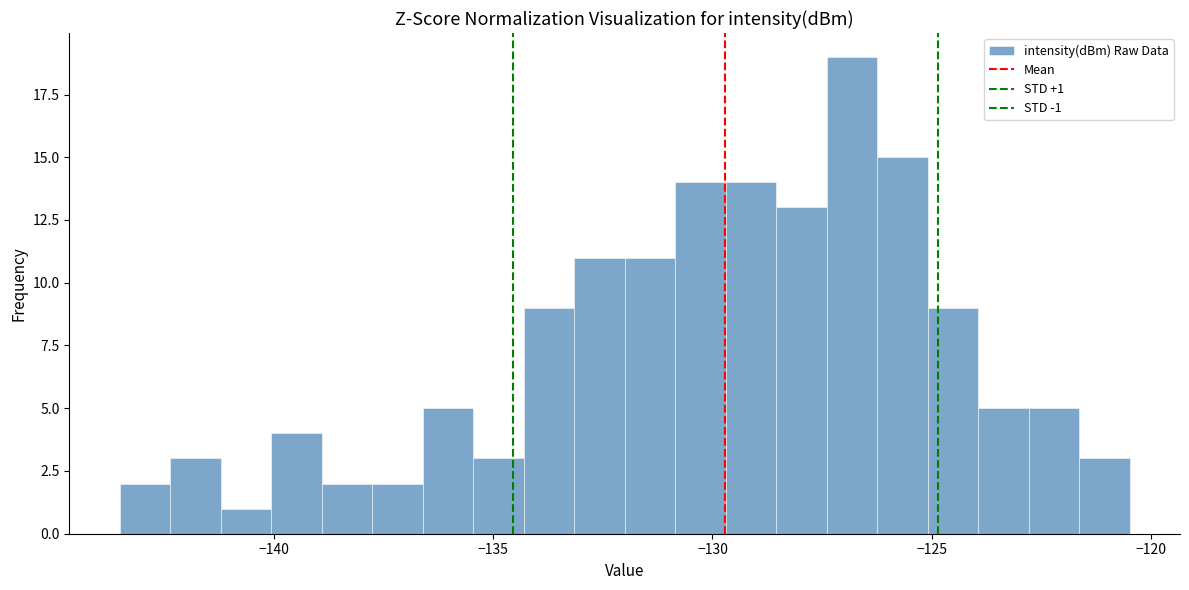

Read against the x-axis, roughly where is the centre of the tallest bar?

-127.0